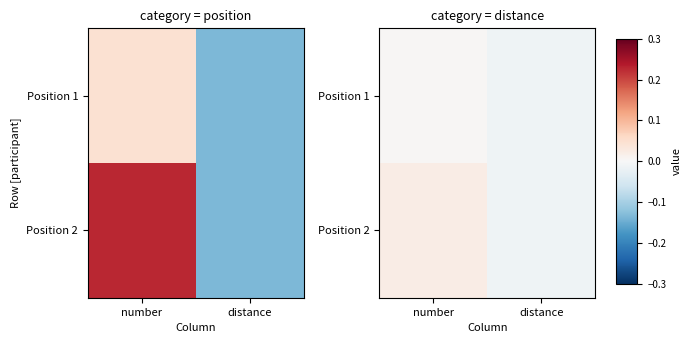

At which label is Position 2 closest to 0?

distance